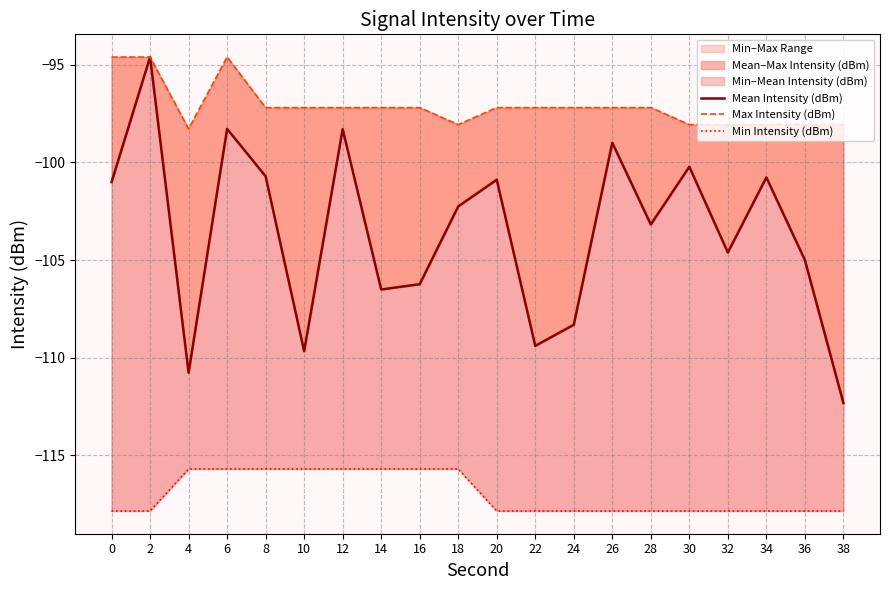

What is the difference between the maximum and minimum values in the Max Intensity (dBm) series?

3.7